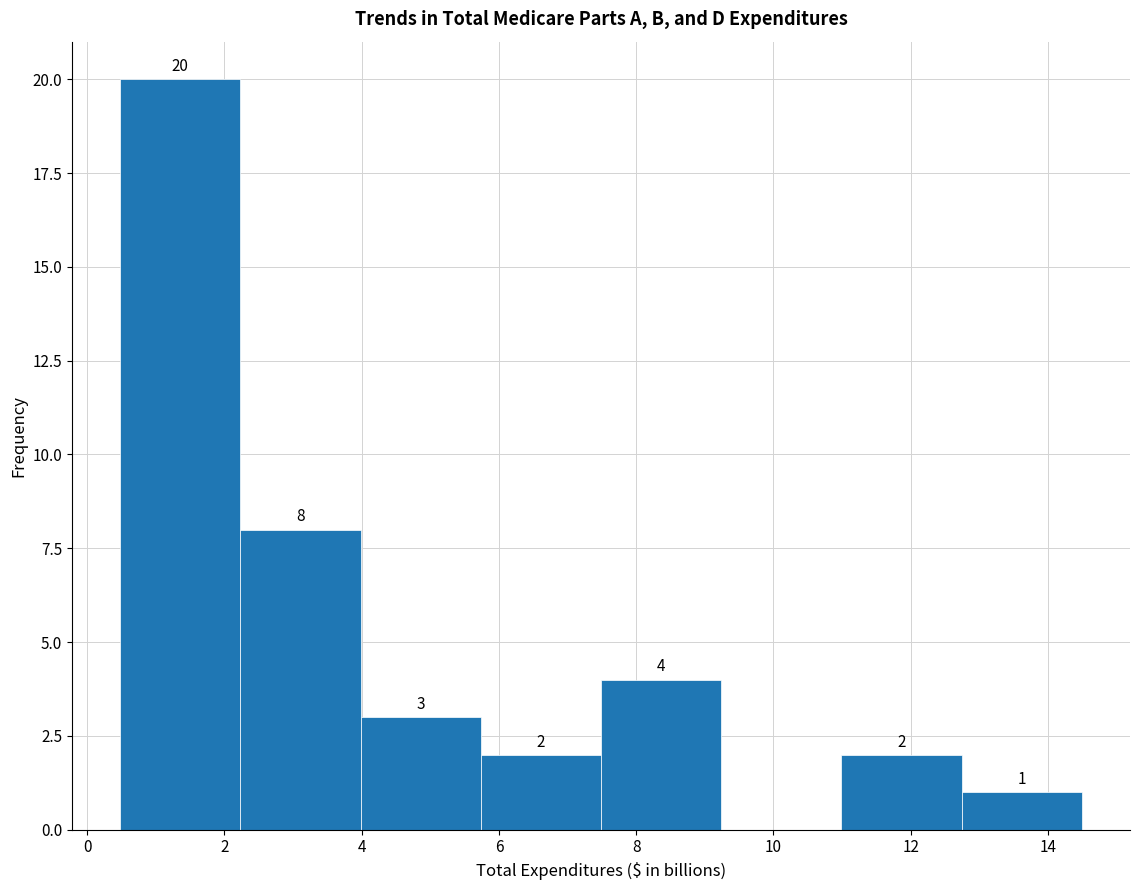

Which range on the x-axis has the tallest bar?

0.4 to 2.2